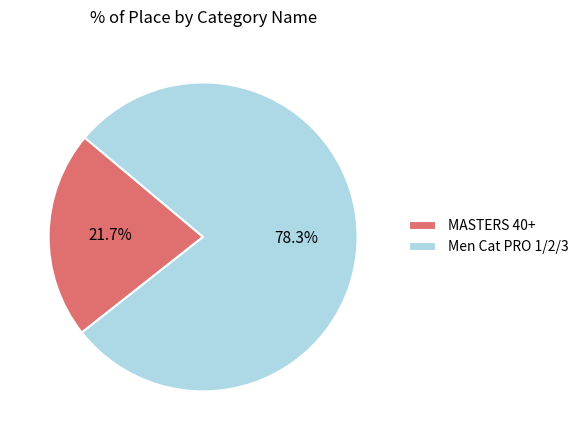

What percentage is the Men Cat PRO 1/2/3 slice, to the nearest percent?

78%